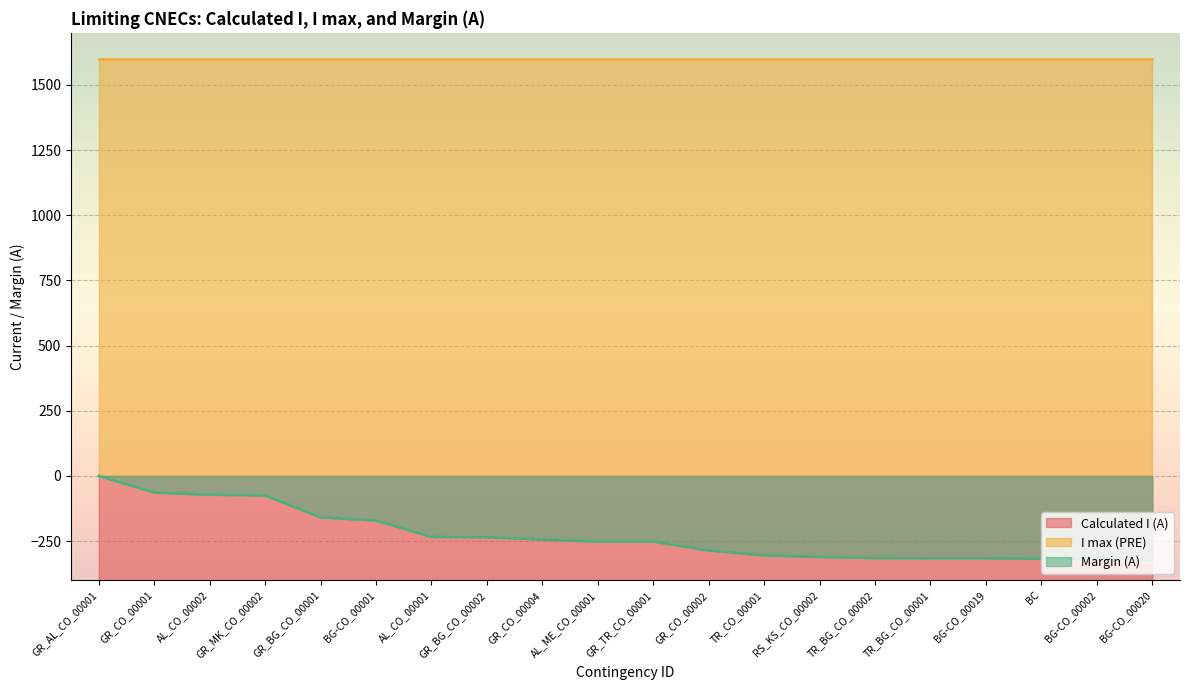

Is the value of Margin (A) at AL_CO_00002 greater than the value of Calculated I (A) at TR_BG_CO_00001?

Yes